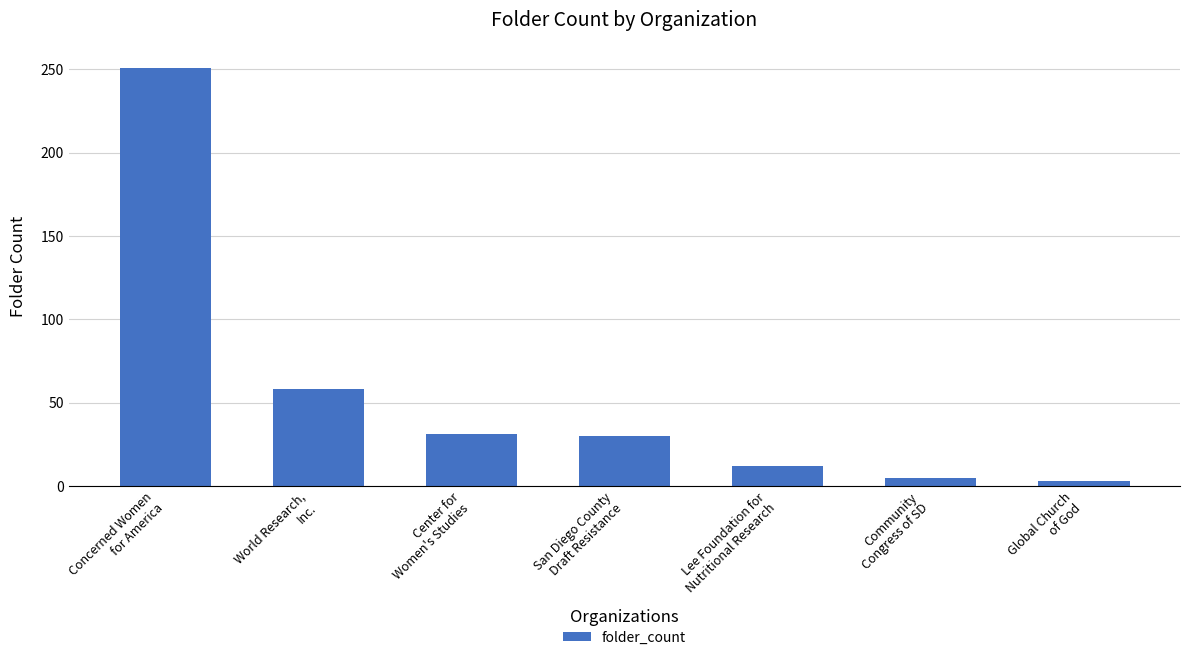

What is the greatest value displayed?

251